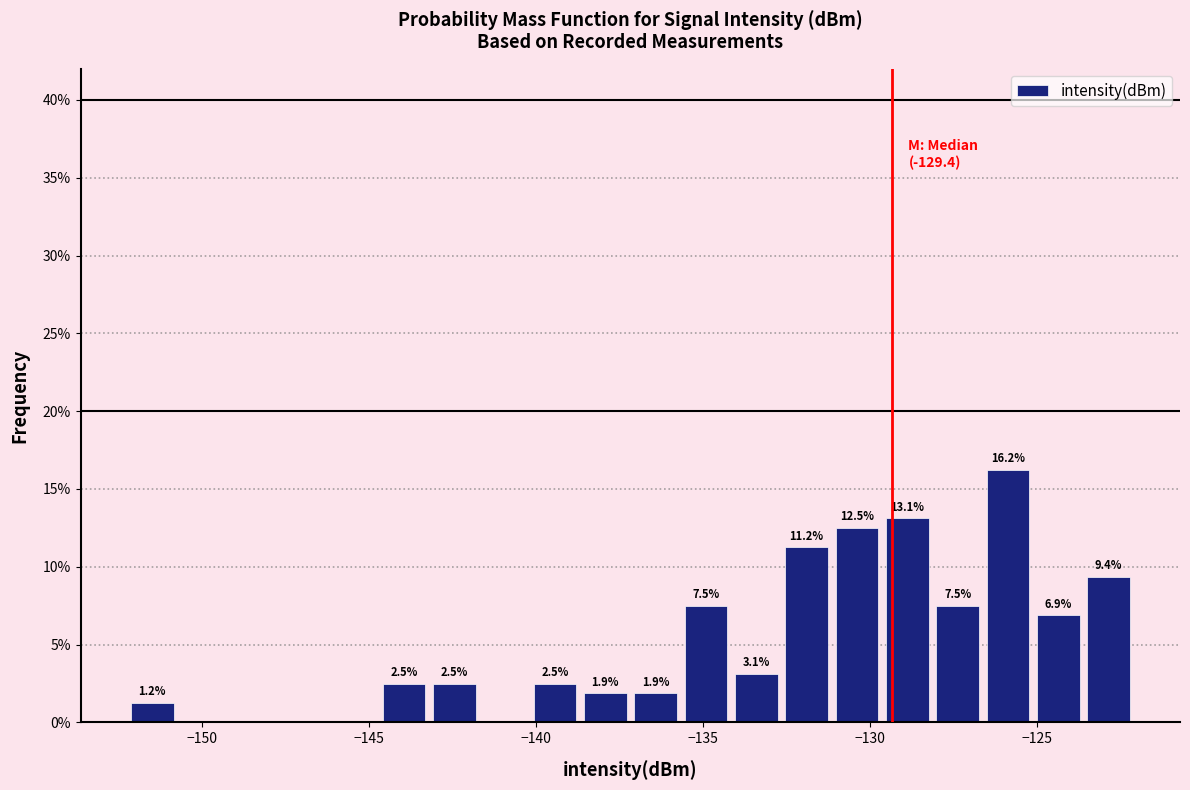

Read against the x-axis, roughly where is the centre of the tallest bar?

-126.0